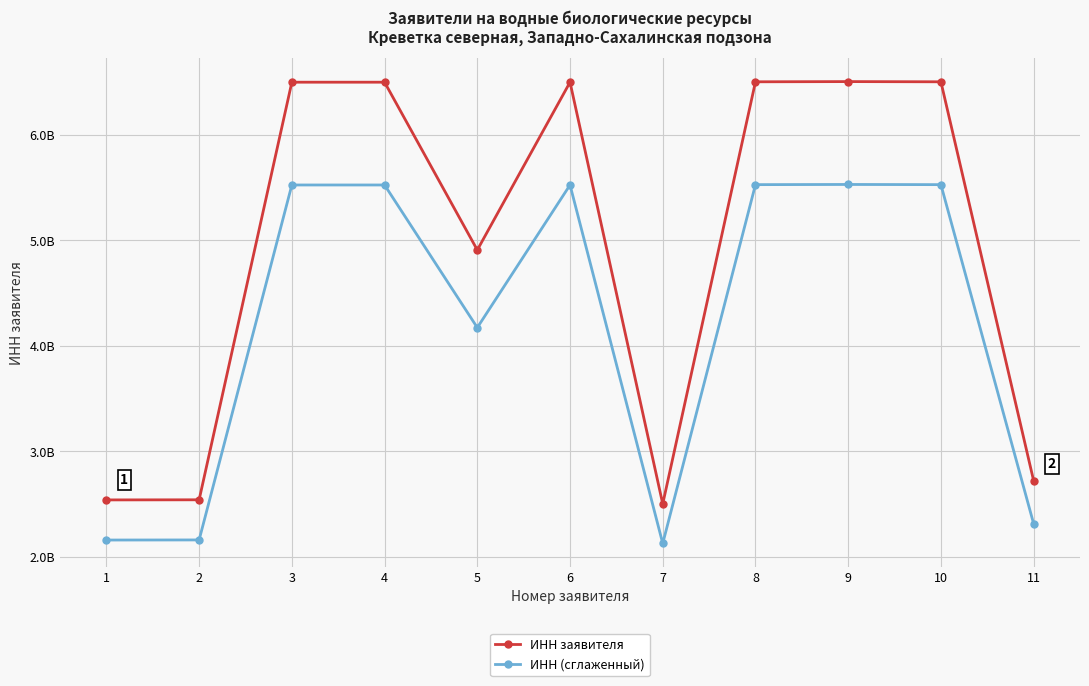

What are all the series names shown in the legend?

ИНН заявителя, ИНН (сглаженный)